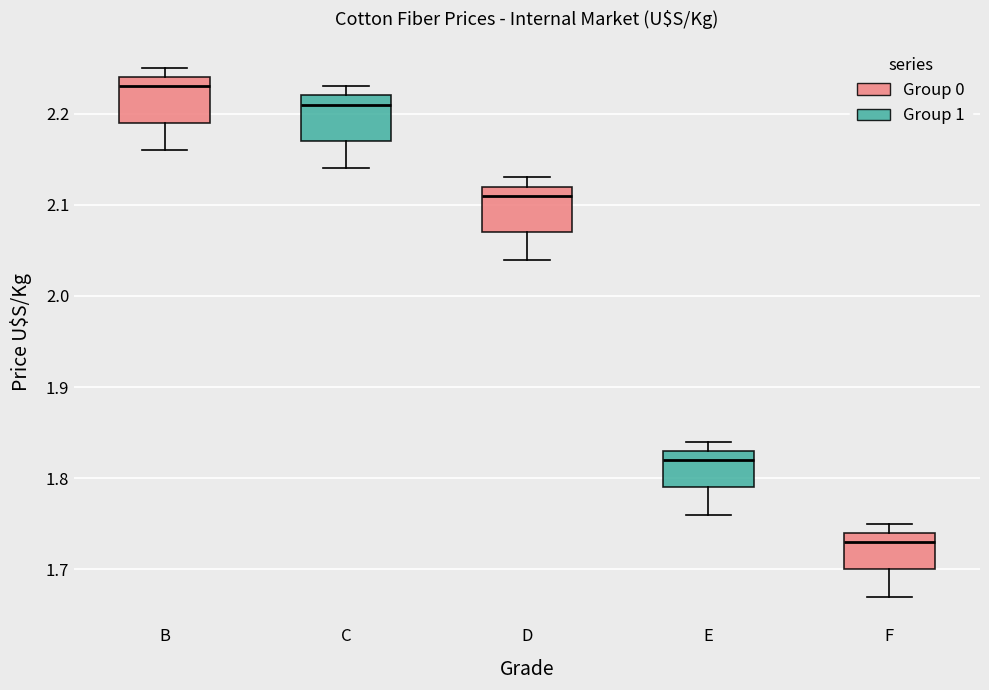

Reading left to right, transcribe this box plot: for each box, give where its median line is, the range the box spans, and where its two whiskers end, as read against the y-axis. The values are not printed on the chart, so give them approximately, as read against the axis.

B: median 2.23, box 2.19 to 2.24, whiskers 2.16 to 2.25
C: median 2.21, box 2.17 to 2.22, whiskers 2.14 to 2.23
D: median 2.11, box 2.07 to 2.12, whiskers 2.04 to 2.13
E: median 1.82, box 1.79 to 1.83, whiskers 1.76 to 1.84
F: median 1.73, box 1.70 to 1.74, whiskers 1.67 to 1.75